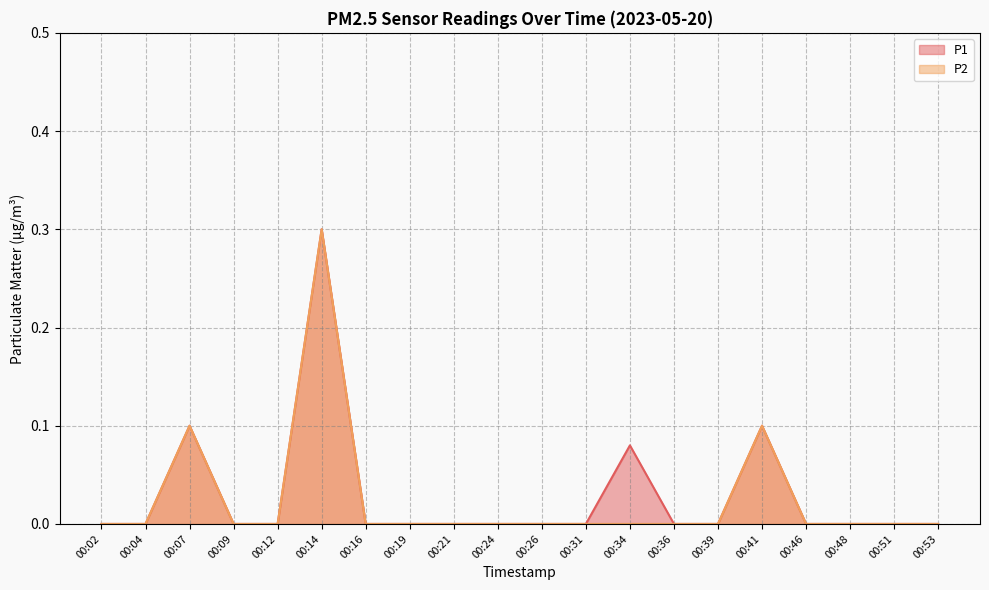

At which category does P1 reach its first local peak?

00:07